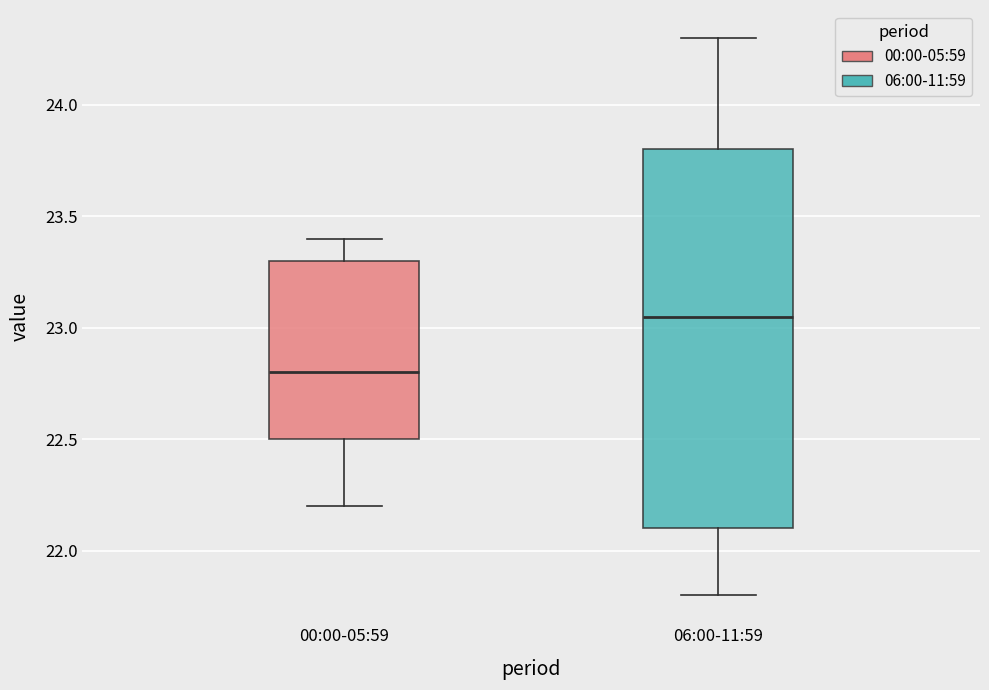

Where does the upper whisker of the box for 00:00-05:59 end on the y-axis? The values are not printed on the chart, so give them approximately, as read against the axis.

23.40